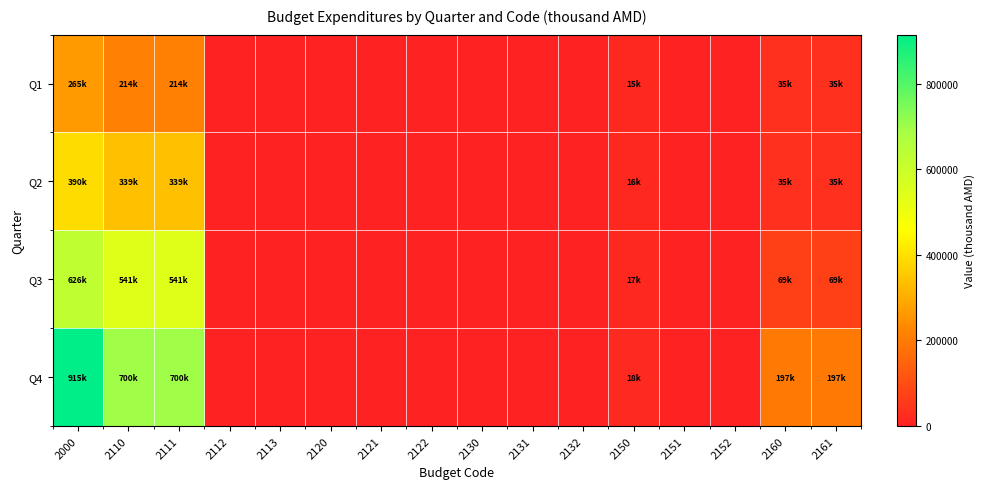

Reading right to left, transcribe all the data shown in this chart.

Q1: 2161=35375.8	2160=35375.8	2152=0.0	2151=0.0	2150=15140.2	2132=0.0	2131=0.0	2130=0.0	2122=0.0	2121=0.0	2120=0.0	2113=0.0	2112=0.0	2111=214317.1	2110=214317.1	2000=264833.1
Q2: 2161=35375.8	2160=35375.8	2152=0.0	2151=0.0	2150=16370.3	2132=0.0	2131=0.0	2130=0.0	2122=0.0	2121=0.0	2120=0.0	2113=0.0	2112=0.0	2111=338641.1	2110=338641.1	2000=390387.2
Q3: 2161=69099.2	2160=69099.2	2152=0.0	2151=0.0	2150=16620.3	2132=0.0	2131=0.0	2130=0.0	2122=0.0	2121=0.0	2120=0.0	2113=0.0	2112=0.0	2111=540535.8	2110=540535.8	2000=626255.4
Q4: 2161=197000.0	2160=197000.0	2152=0.0	2151=0.0	2150=17910.0	2132=0.0	2131=0.0	2130=0.0	2122=0.0	2121=0.0	2120=0.0	2113=0.0	2112=0.0	2111=699620.8	2110=699620.8	2000=914530.8